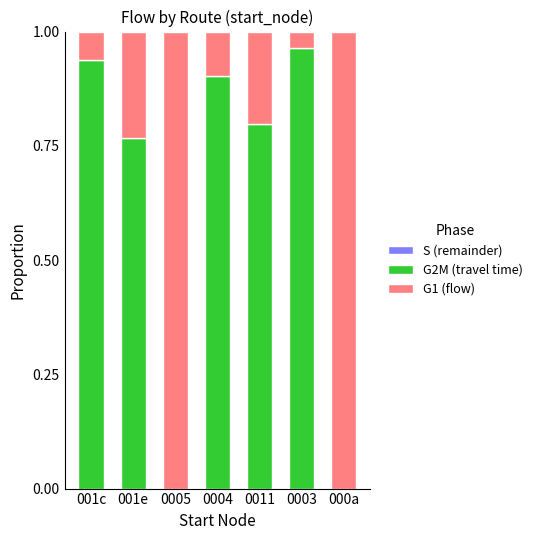

Count the number of categories in the chart.

7